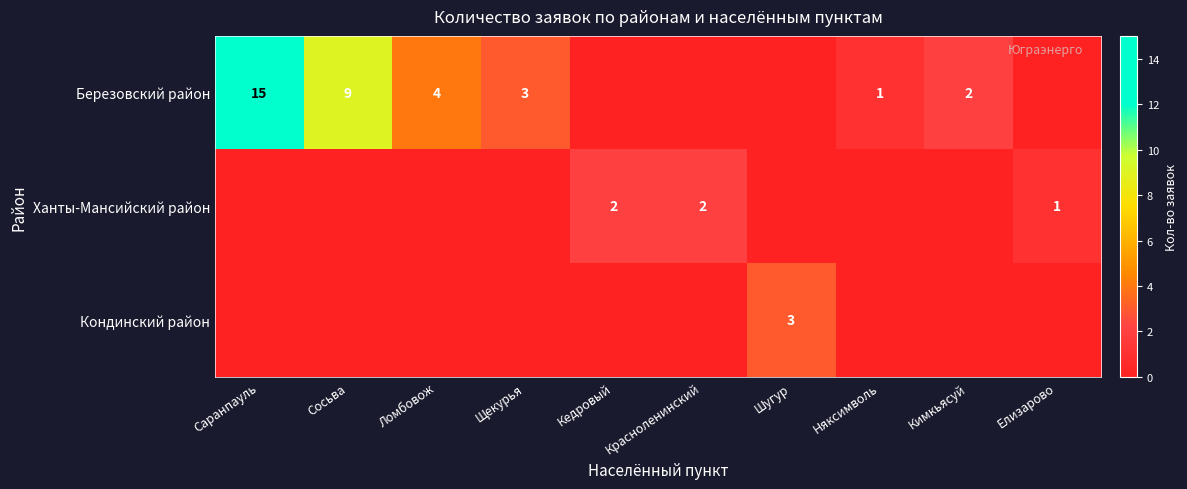

Between Саранпауль and Щекурья, which is larger?

Саранпауль